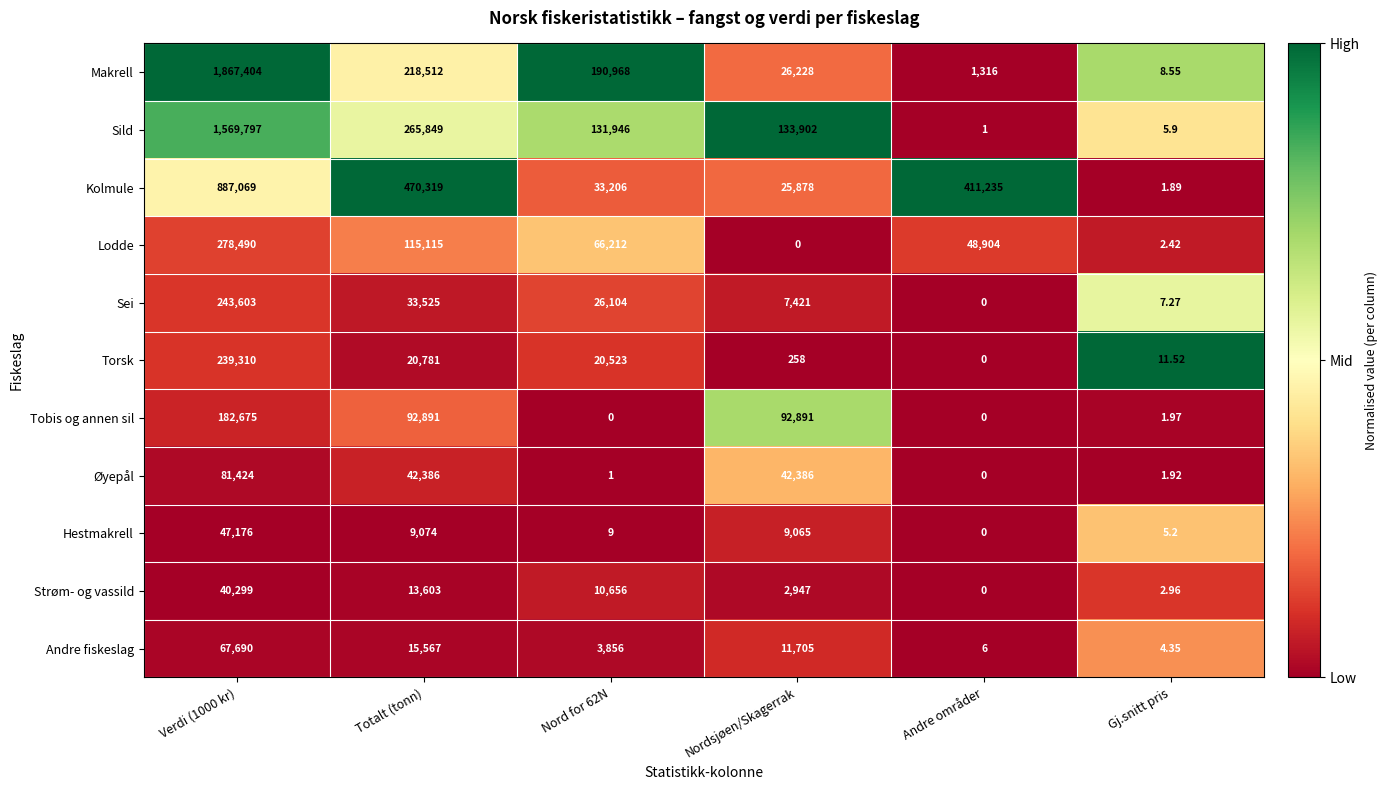

Which series has the largest total across all categories?

Makrell